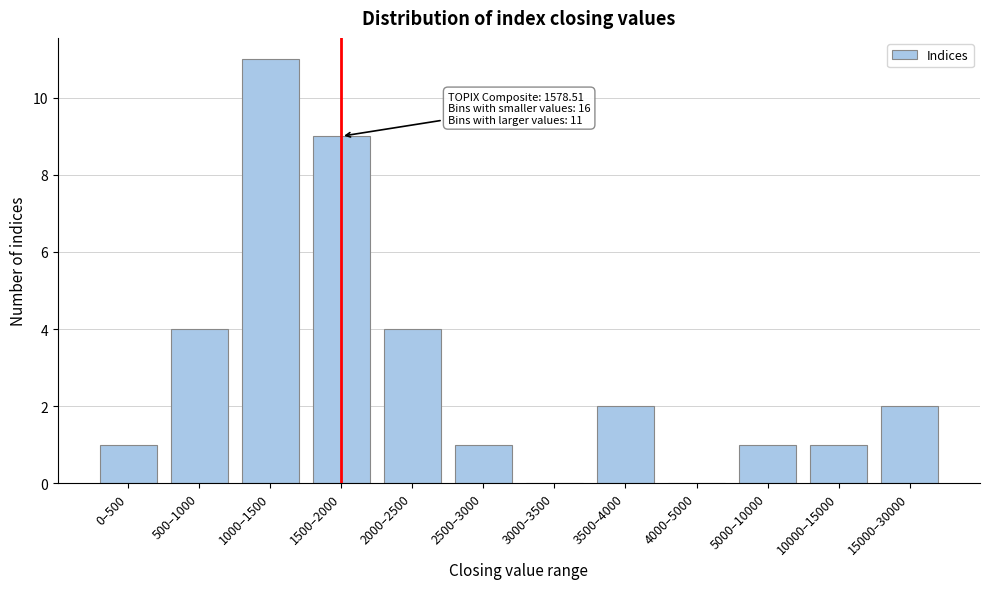

Reading right to left, list all the values displayed in this chart.

15000–30000=2	10000–15000=1	5000–10000=1	4000–5000=0	3500–4000=2	3000–3500=0	2500–3000=1	2000–2500=4	1500–2000=9	1000–1500=11	500–1000=4	0–500=1